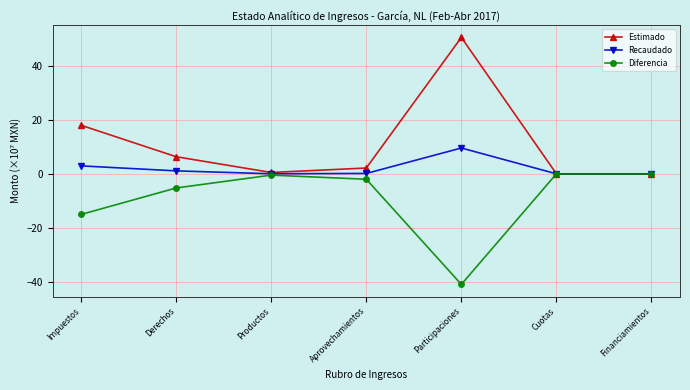

What is the minimum value for Diferencia?

-40.8